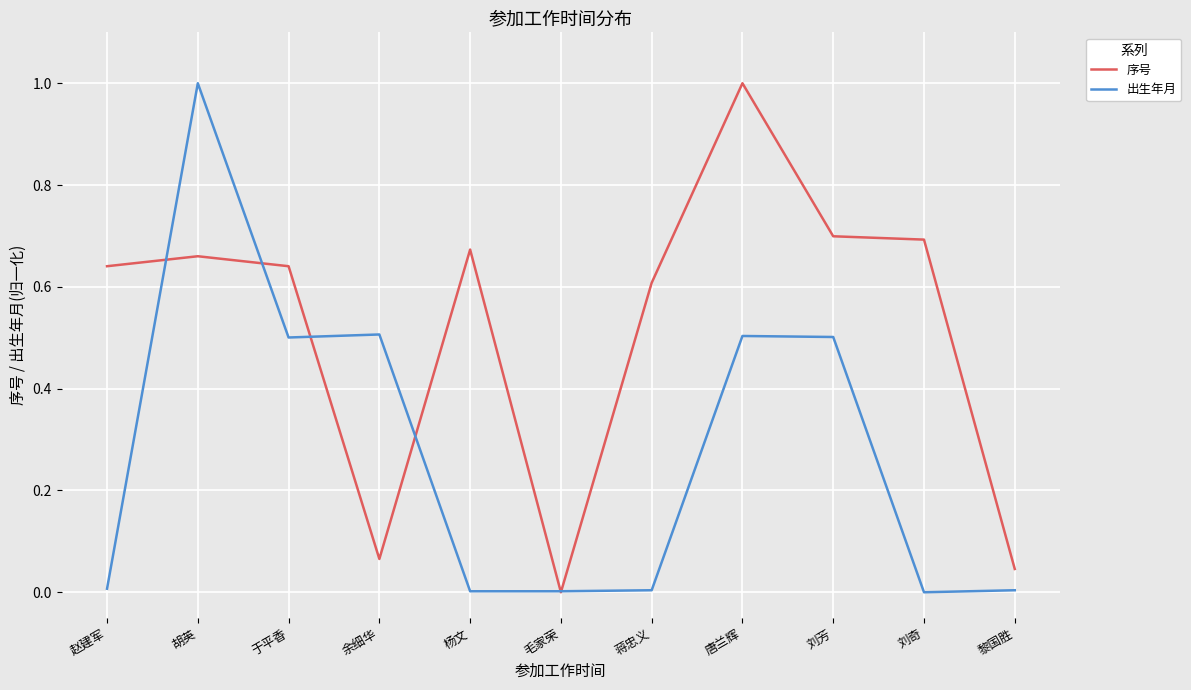

What position from the right is 杨文?

7